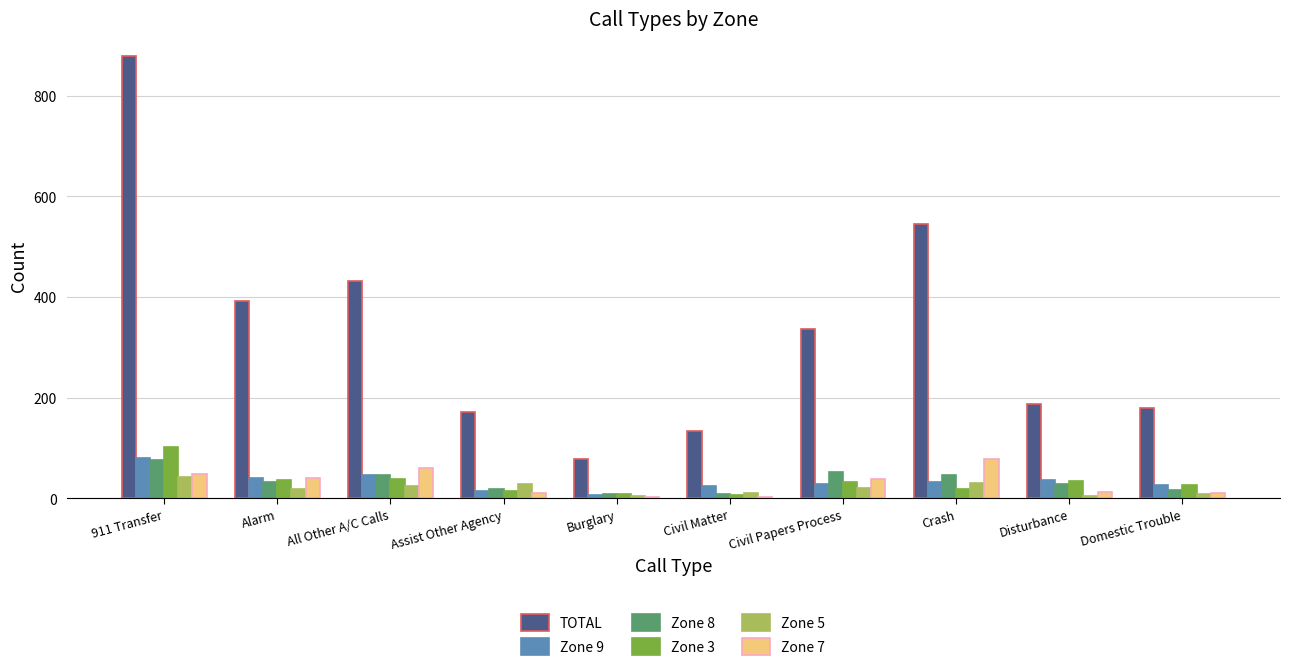

At which category is the sum across all series the highest?

911 Transfer